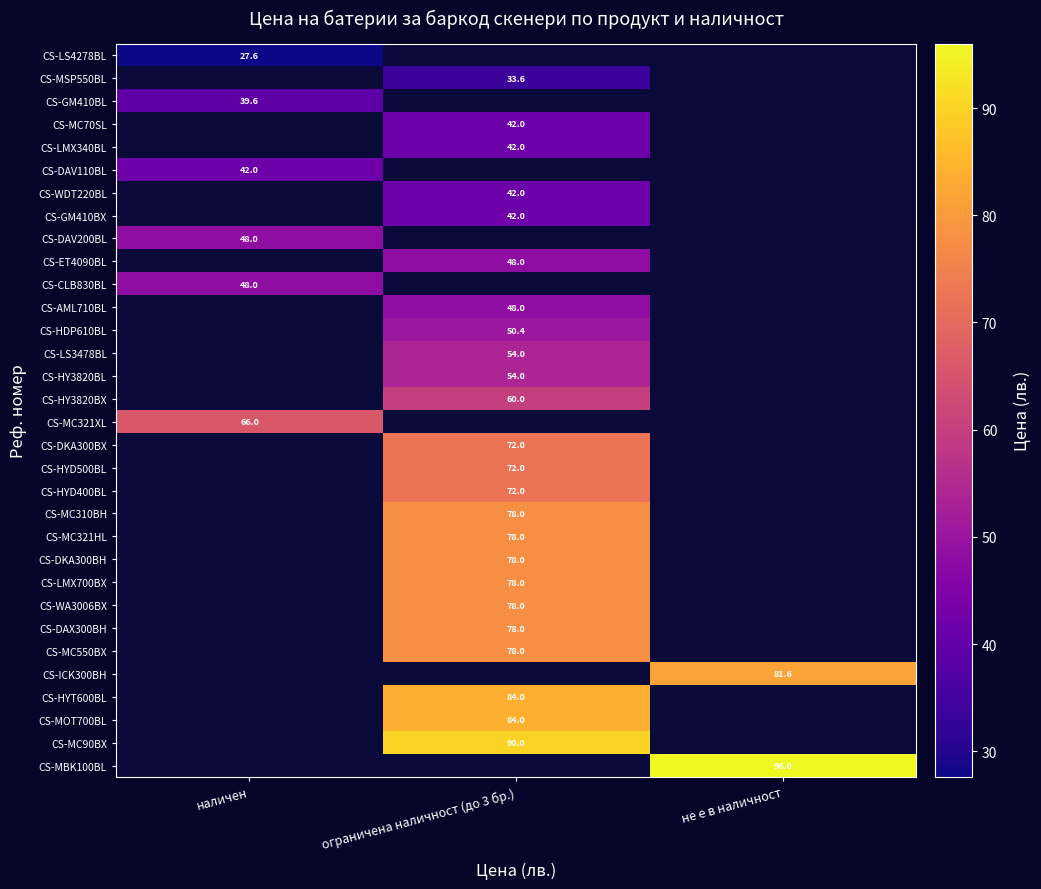

The value of CS-DAX300BH at ограничена наличност (до 3 бр.) is 78.0. True or false?

True